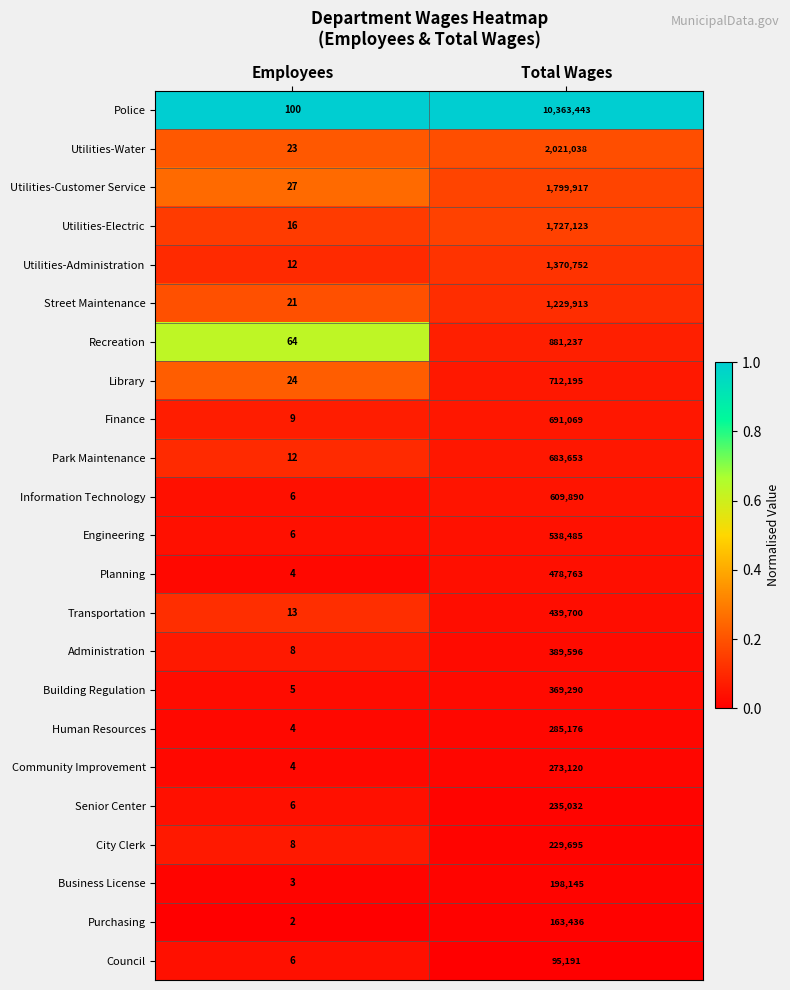

What is the sum of all Human Resources values?

285180